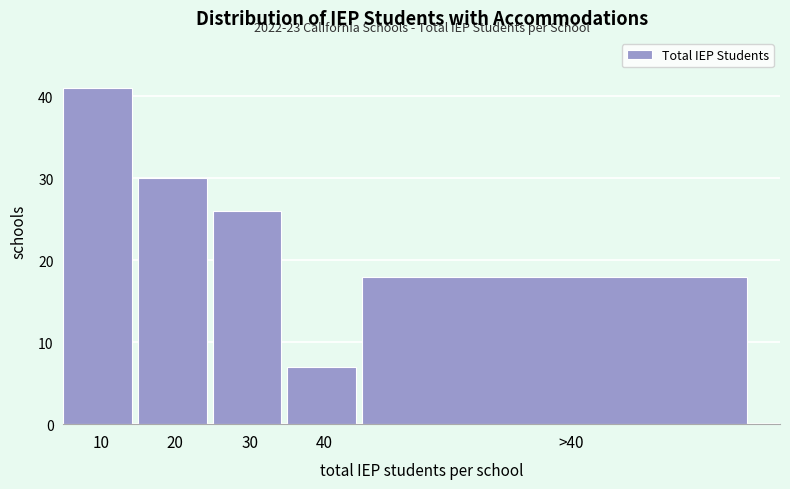

Reading left to right, list all the values displayed in this chart.

41	30	26	7	18